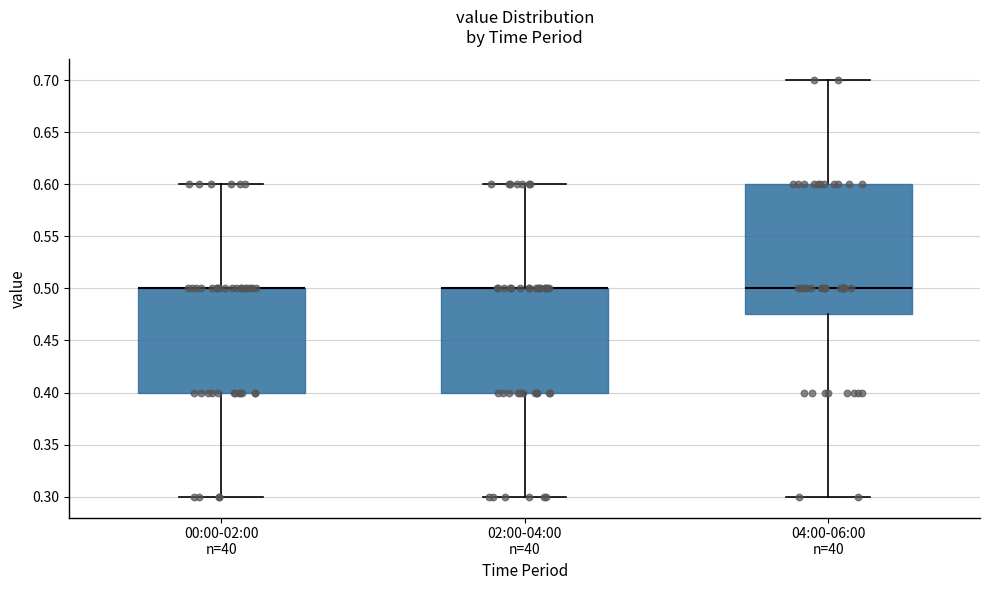

Comparing the boxes themselves (not the whiskers), which one is the tallest?

04:00-06:00 n=40